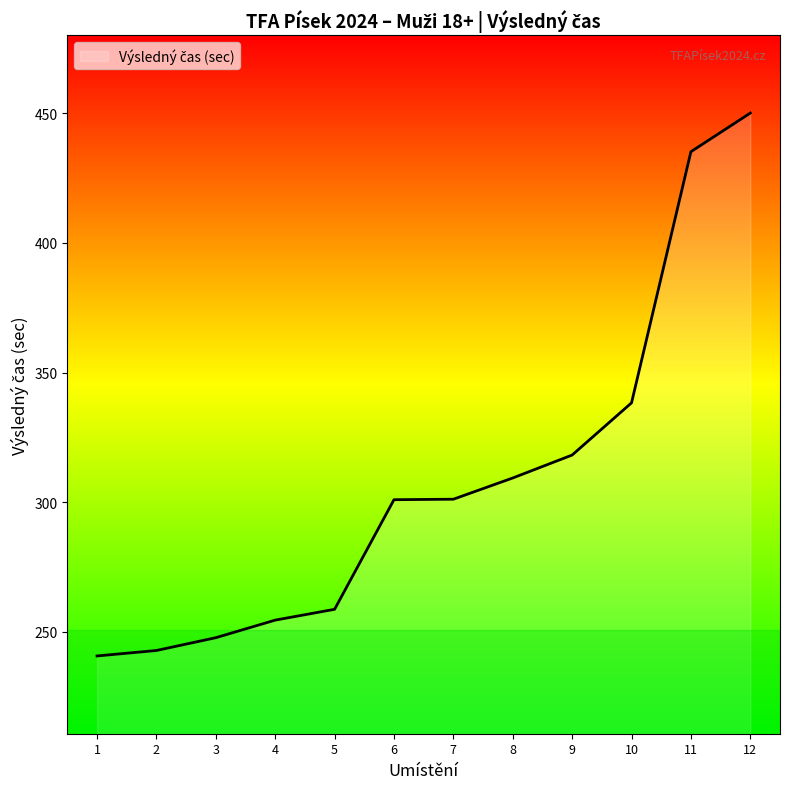

Where does the data first go above 301?

7